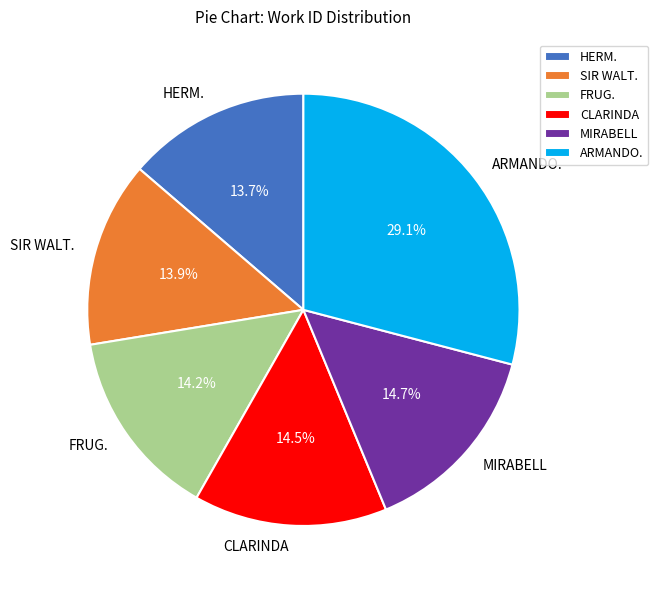

What is the largest slice in the pie chart?

ARMANDO.